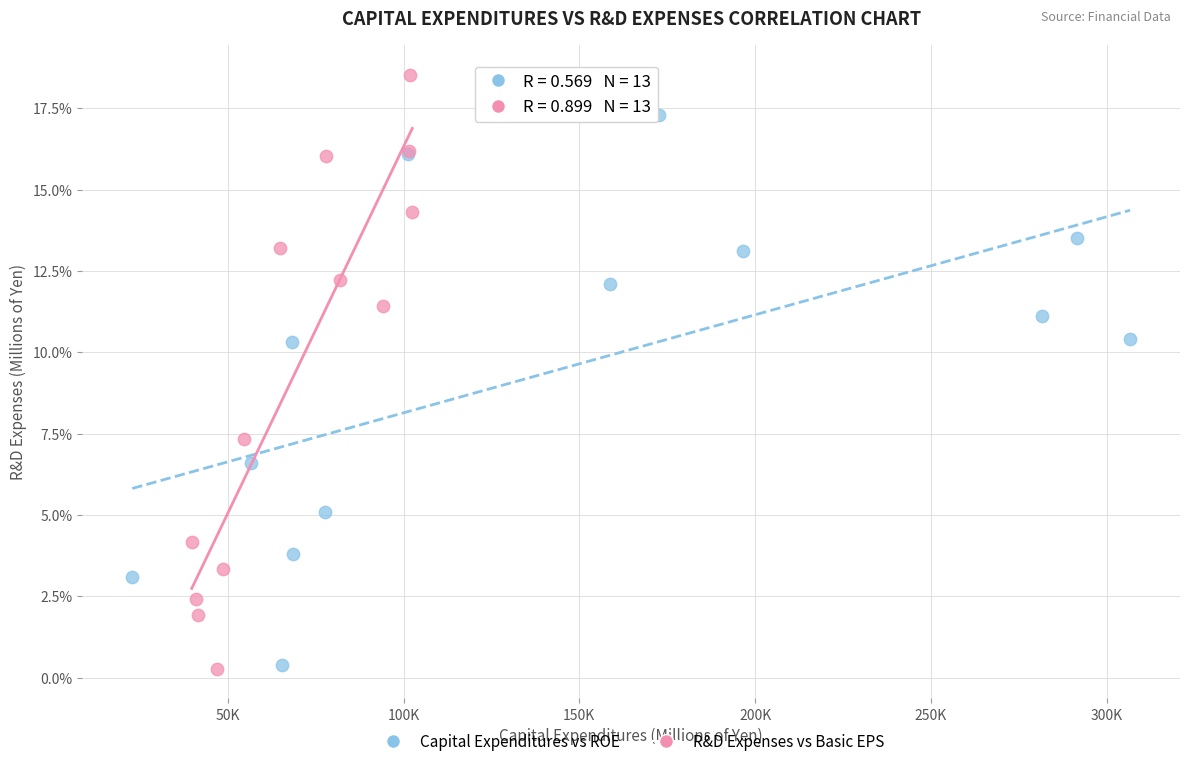

Which series reaches the maximum Y coordinate?

R&D Expenses vs Basic EPS